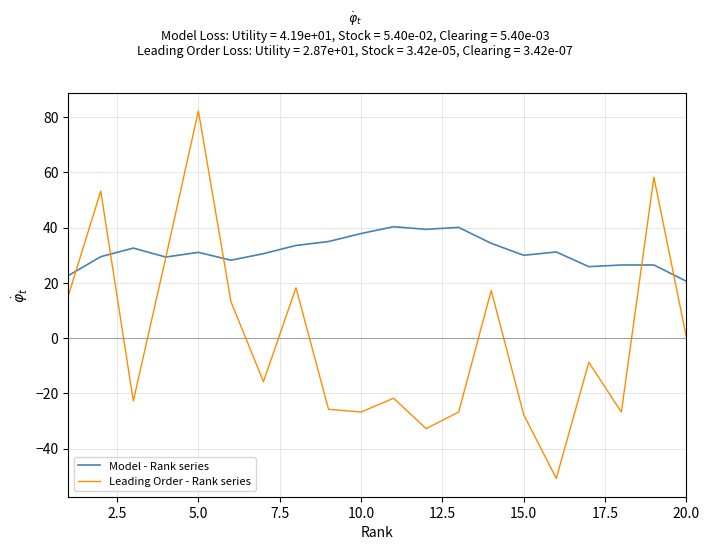

Rank the series by their average value, from lowest to highest.

Leading Order - Rank series, Model - Rank series